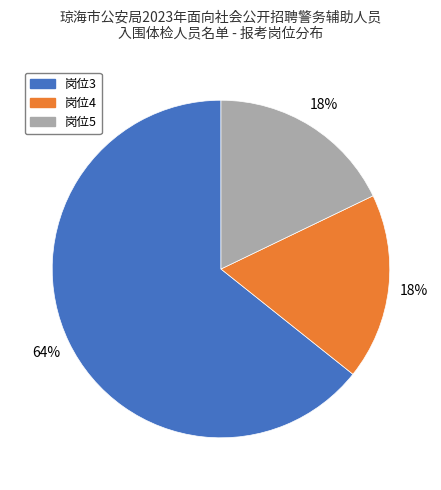

To the nearest percent, what is the average slice percentage?

33%